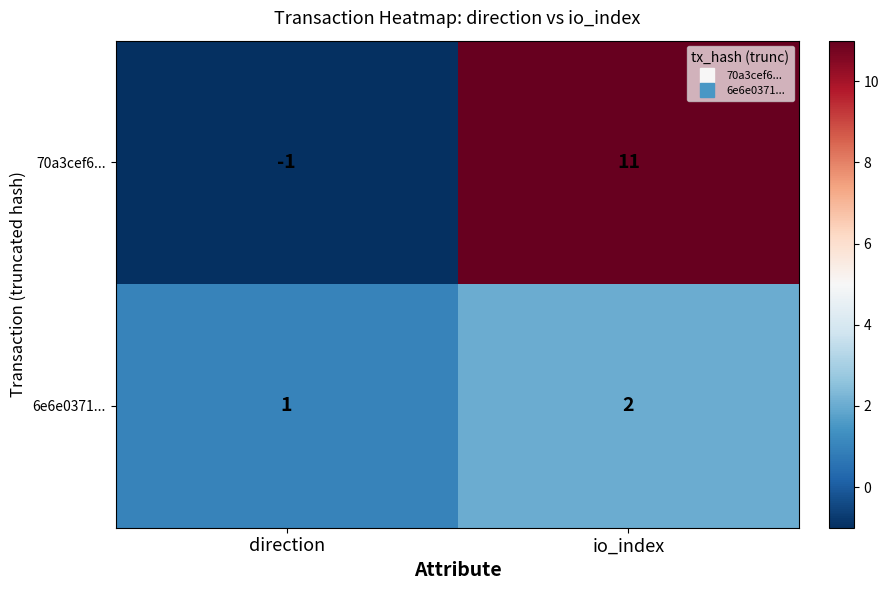

Which label corresponds to the largest value in the chart?

io_index